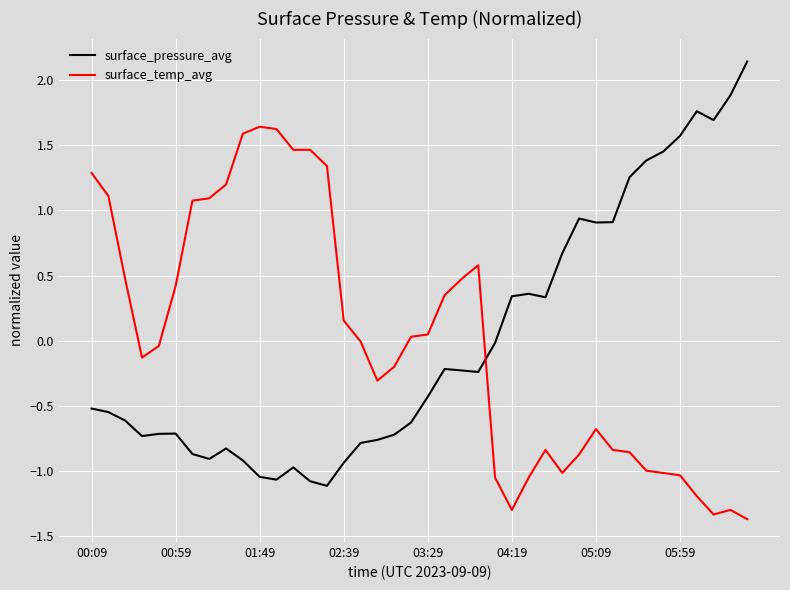

What is the difference between the maximum and minimum values in the surface_temp_avg series?

3.0